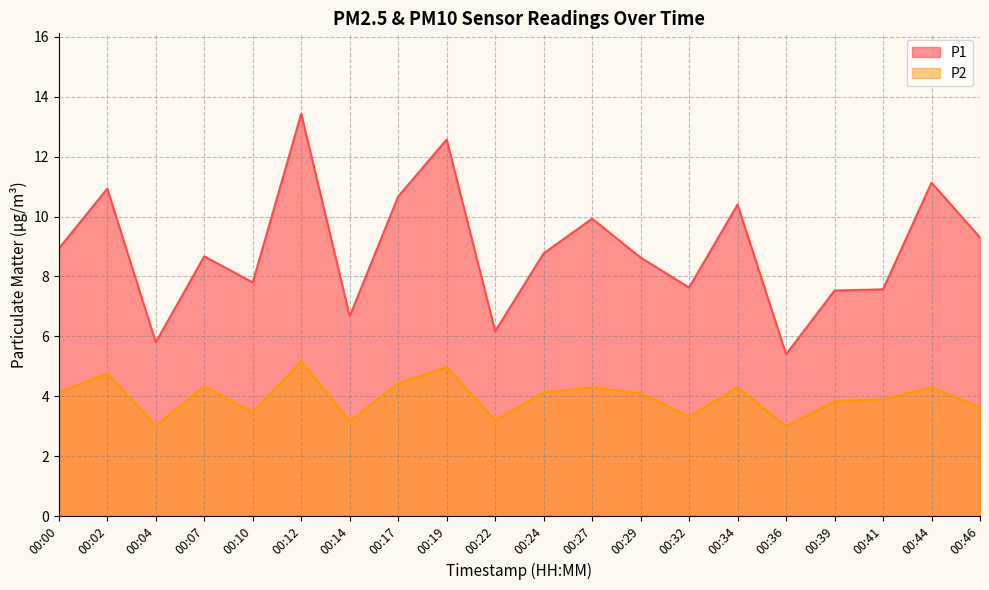

What is the highest value of the P1 series?

13.4